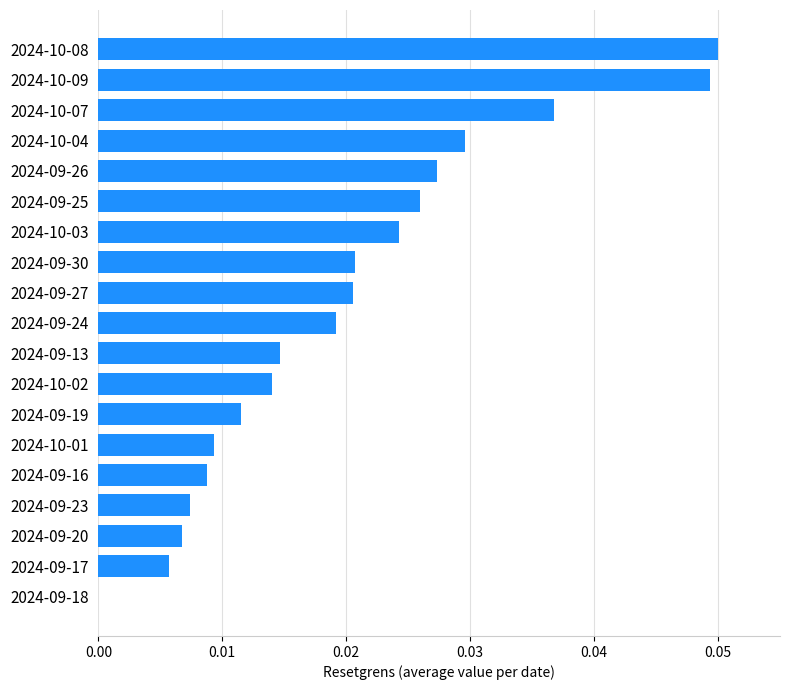

How many data points does each series have?

19